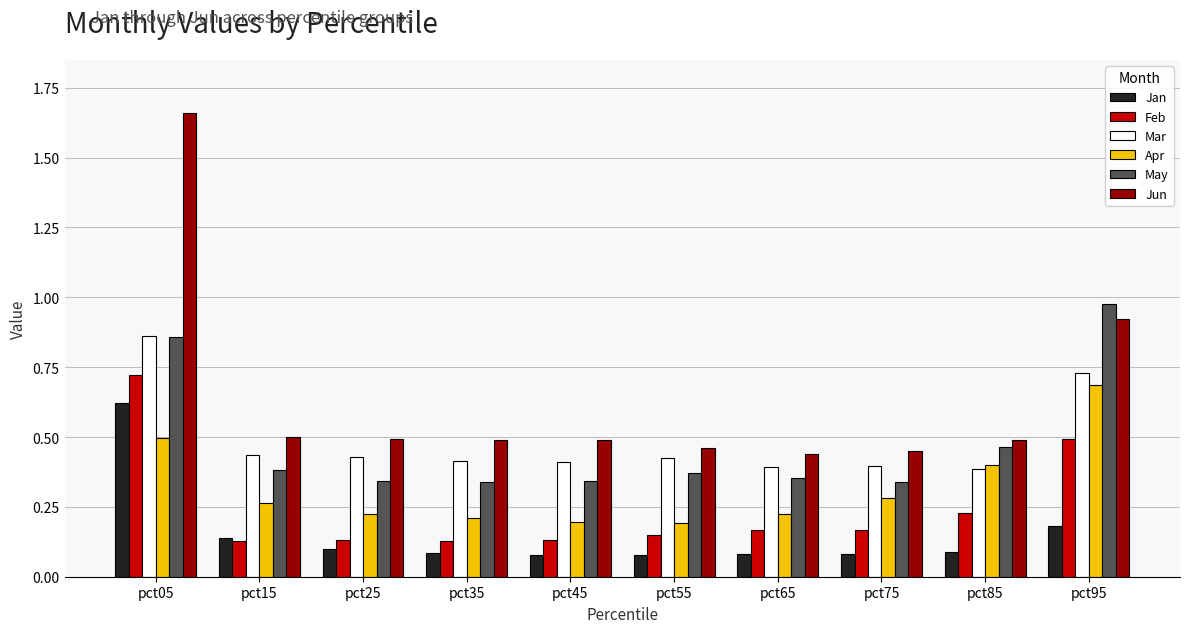

The value of Mar at pct95 is 0.7. True or false?

True